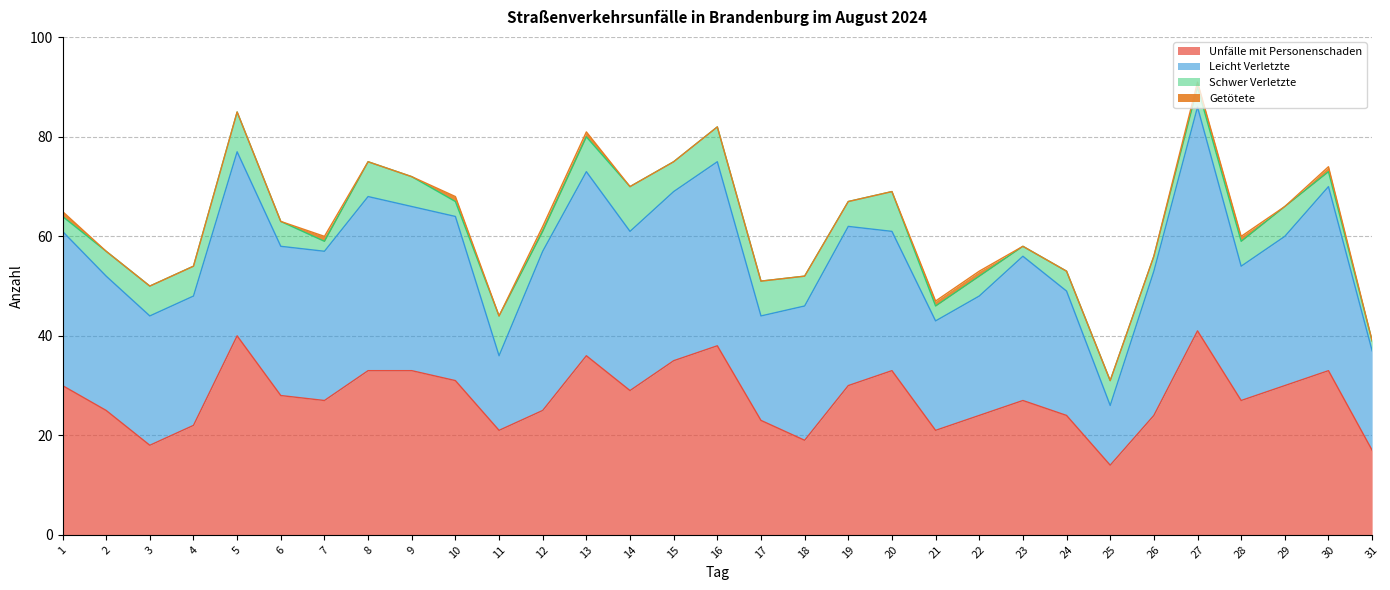

At which category is the sum across all series the highest?

27